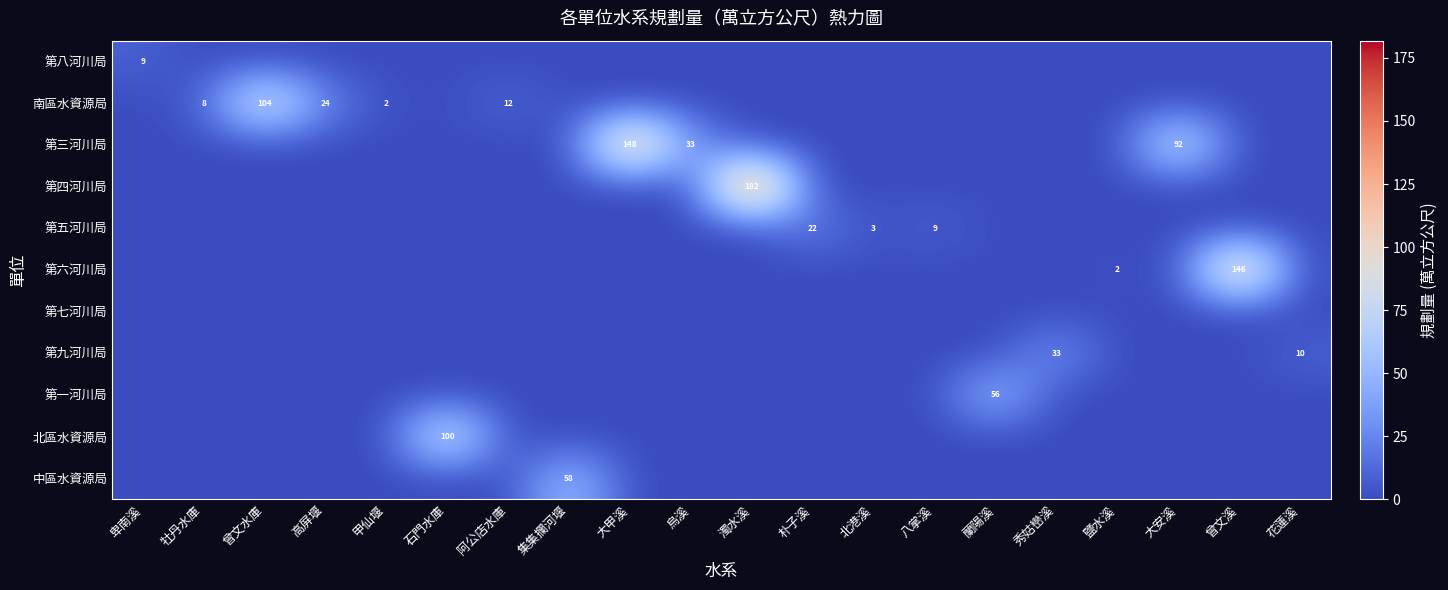

How many positive values does the 第六河川局 series have?

2